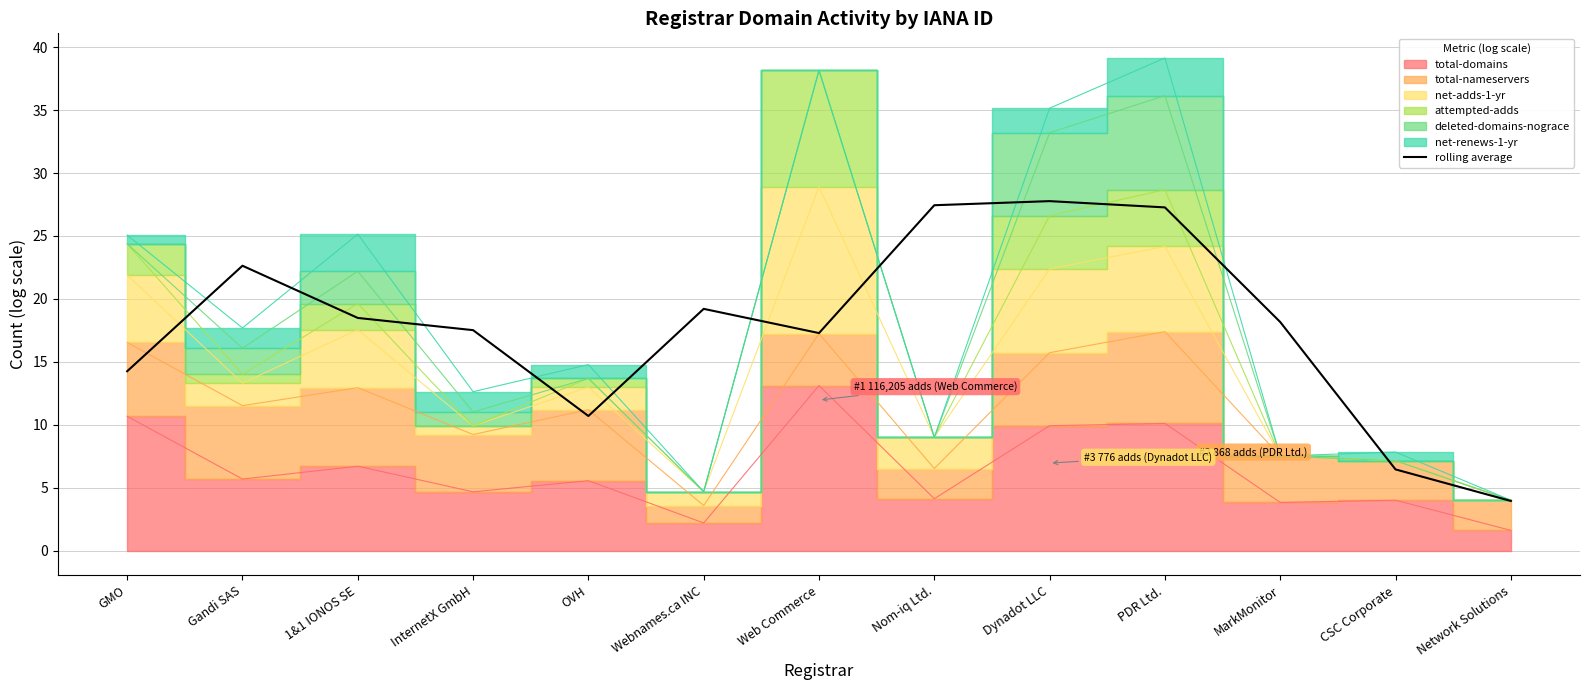

What is the average value?

17.8